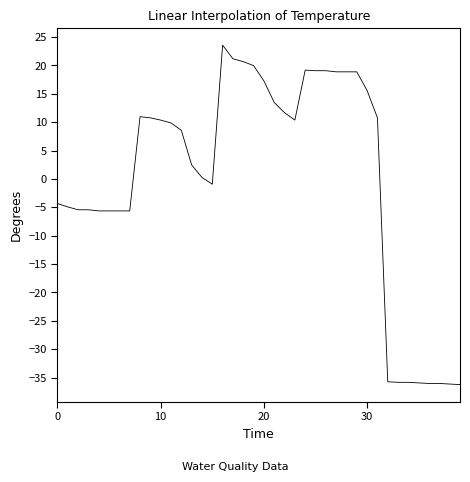

What is the maximum value shown in the chart?

23.6